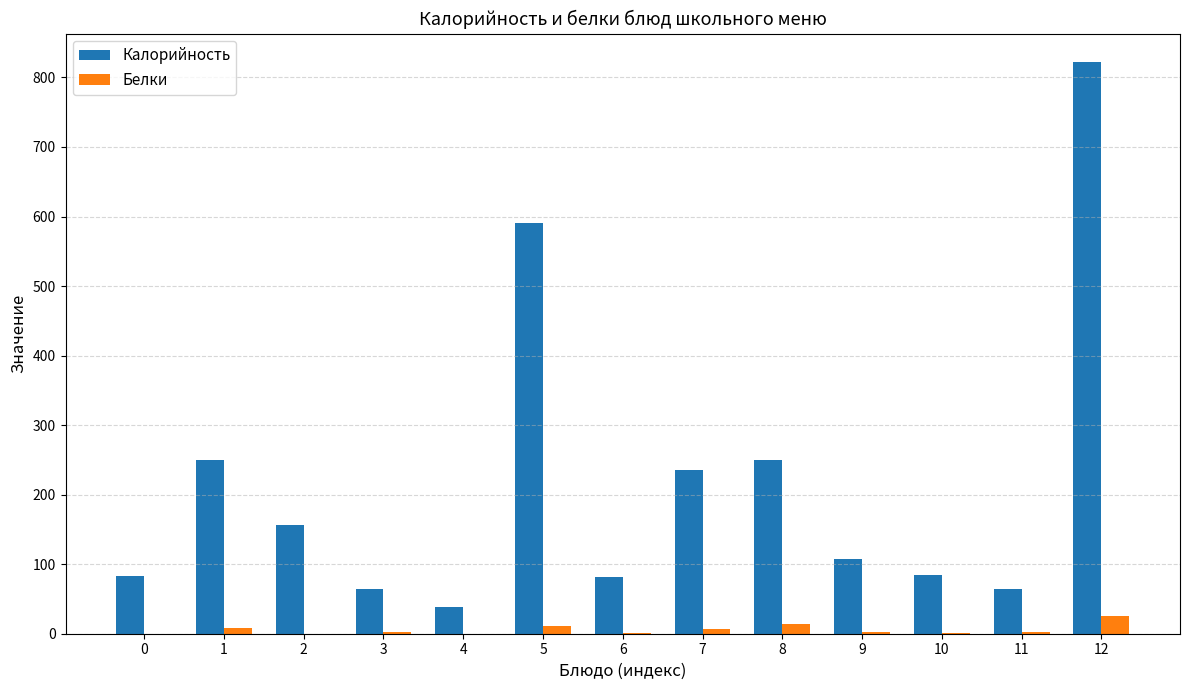

What is the sum of all Калорийность values?

2824.0